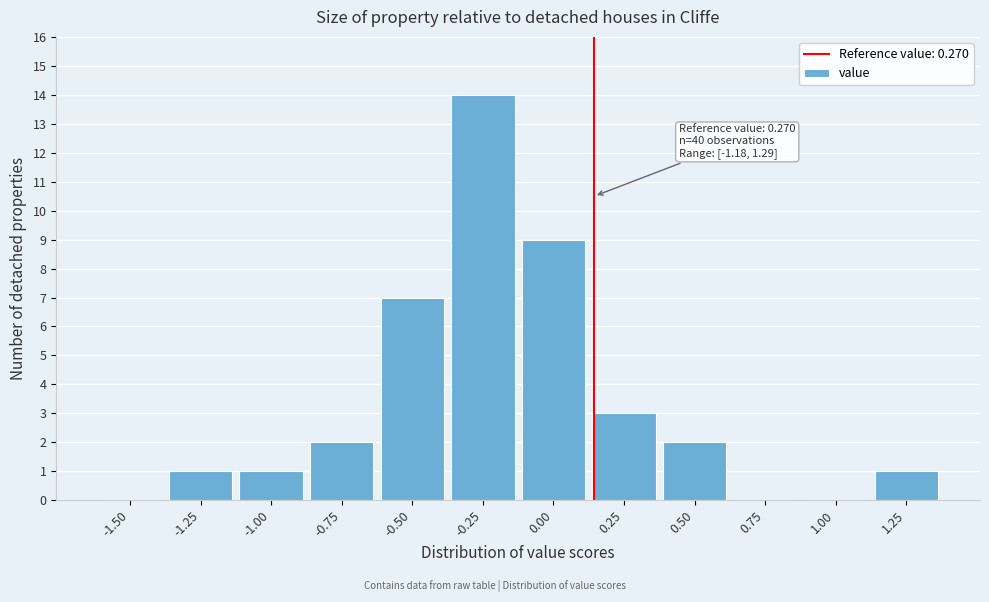

Reading left to right, what are all the values shown in this chart?

-1.50=0	-1.25=1	-1.00=1	-0.75=2	-0.50=7	-0.25=14	0.00=9	0.25=3	0.50=2	0.75=0	1.00=0	1.25=1